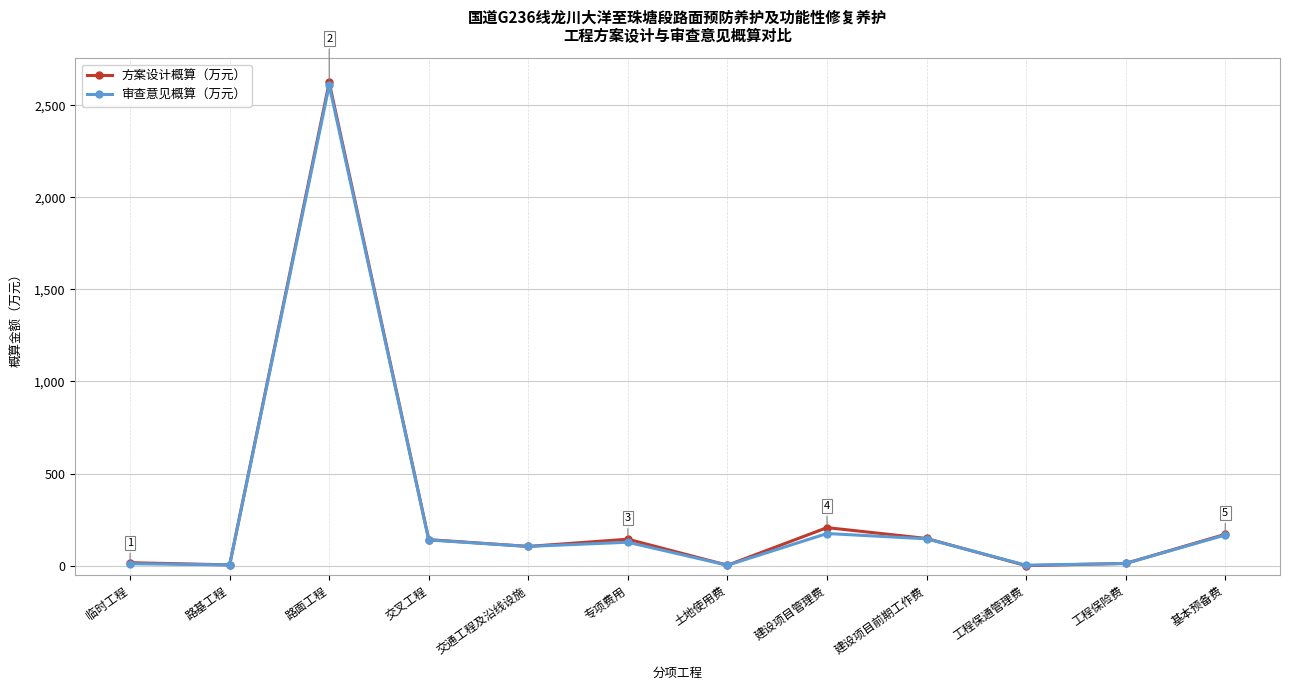

Where is 方案设计概算（万元） nearest to the value 1311?

建设项目管理费